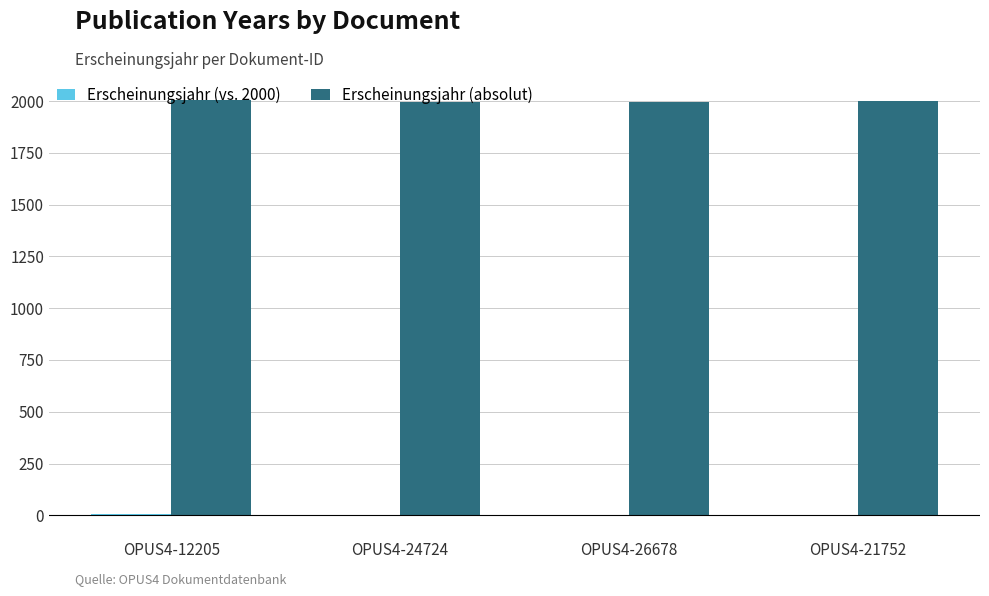

Which series has the largest total across all categories?

Erscheinungsjahr (absolut)